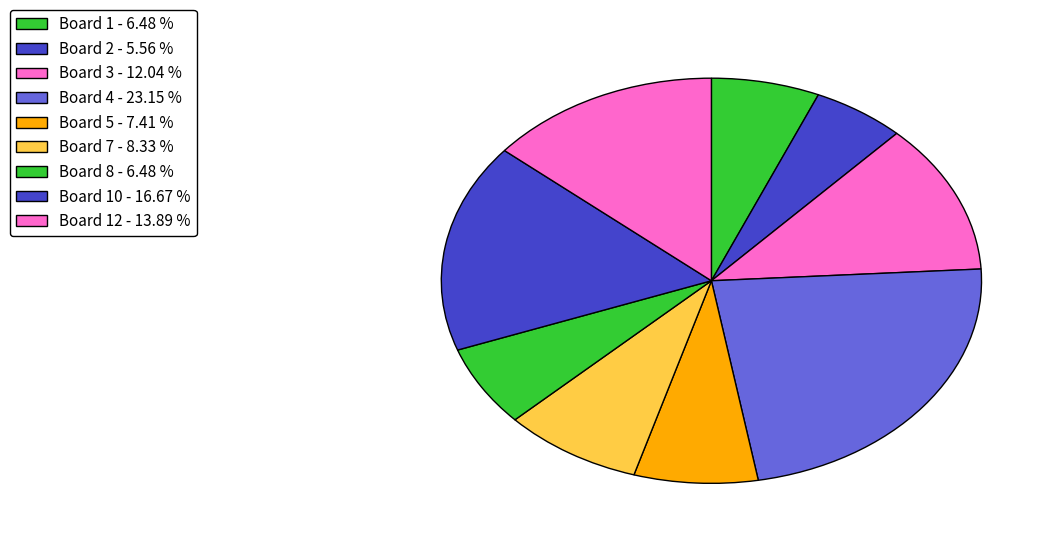

Count the number of slices in the pie.

9